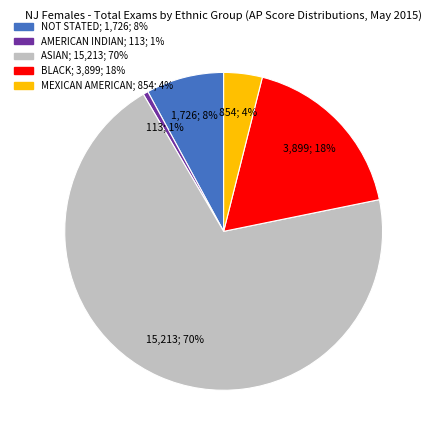

Which has a higher value, BLACK or AMERICAN INDIAN?

BLACK